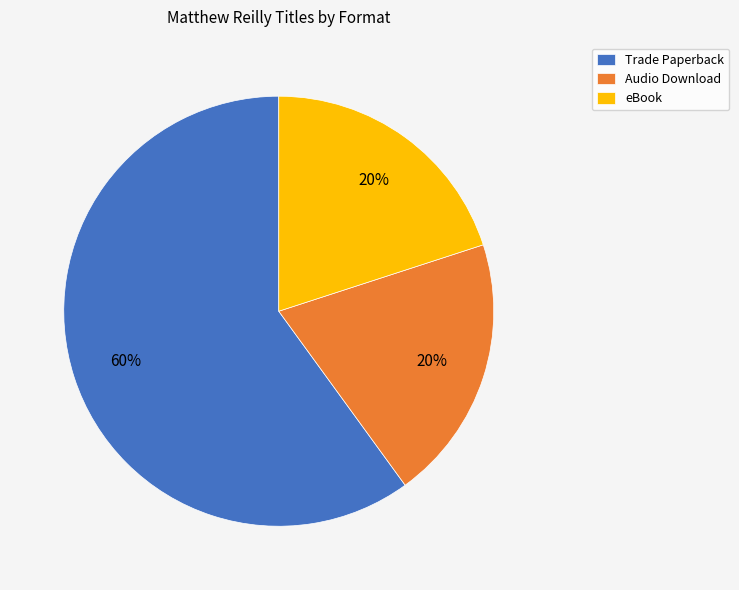

Is the sum of Audio Download and Trade Paperback greater than half?

Yes